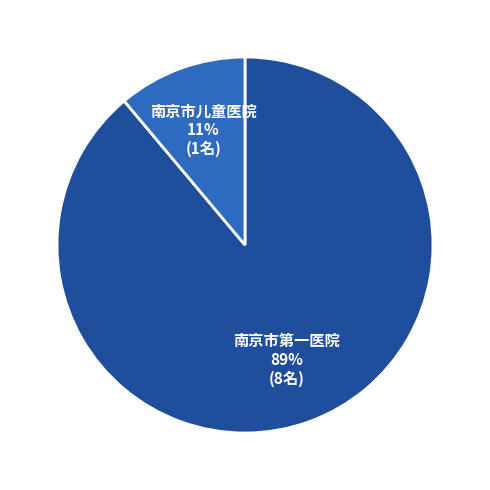

Which has a higher value, 南京市儿童医院 or 南京市第一医院?

南京市第一医院